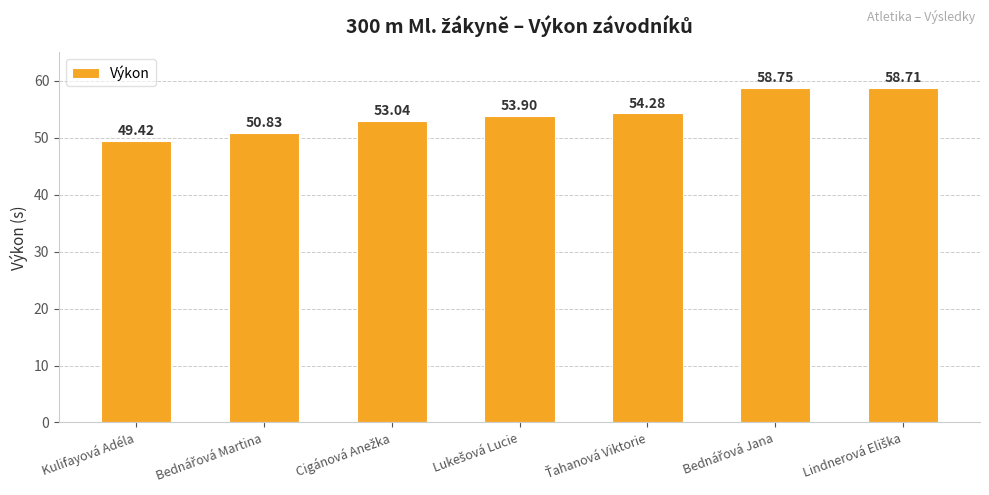

Which category has the lowest value across all series?

Kulifayová Adéla